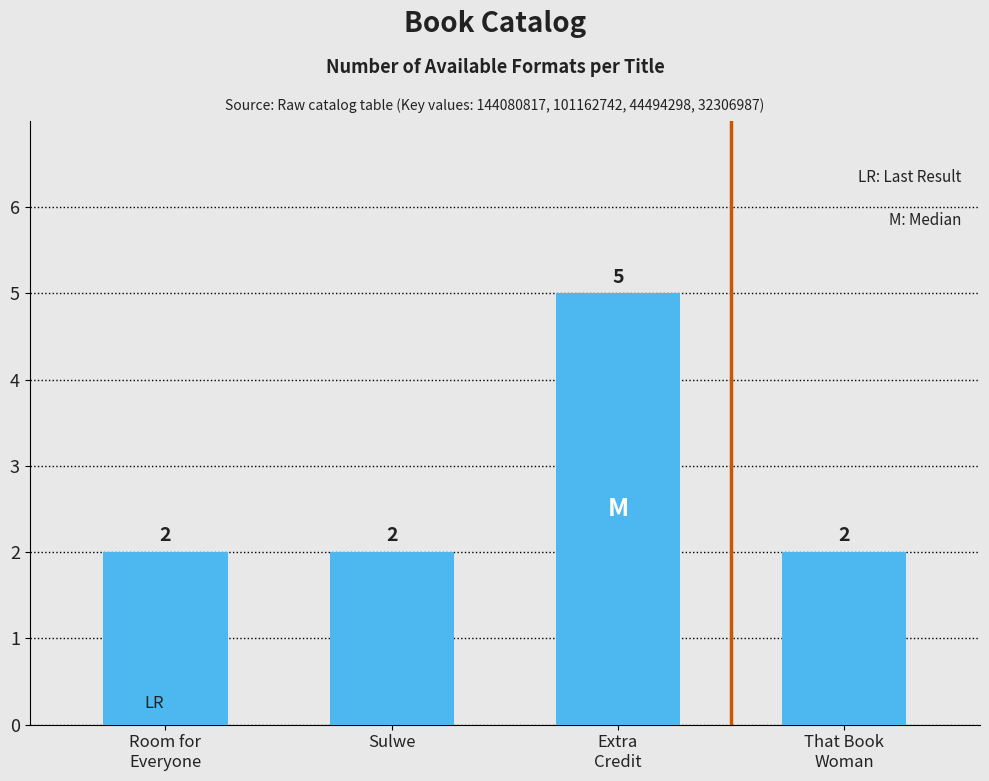

What is the maximum value shown in the chart?

5